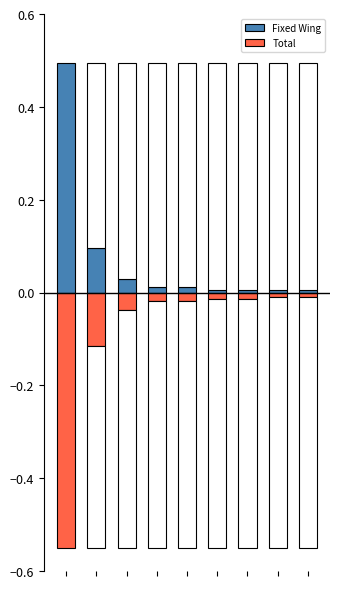

Rank the series at 5 from highest to lowest value.

Fixed Wing, Total